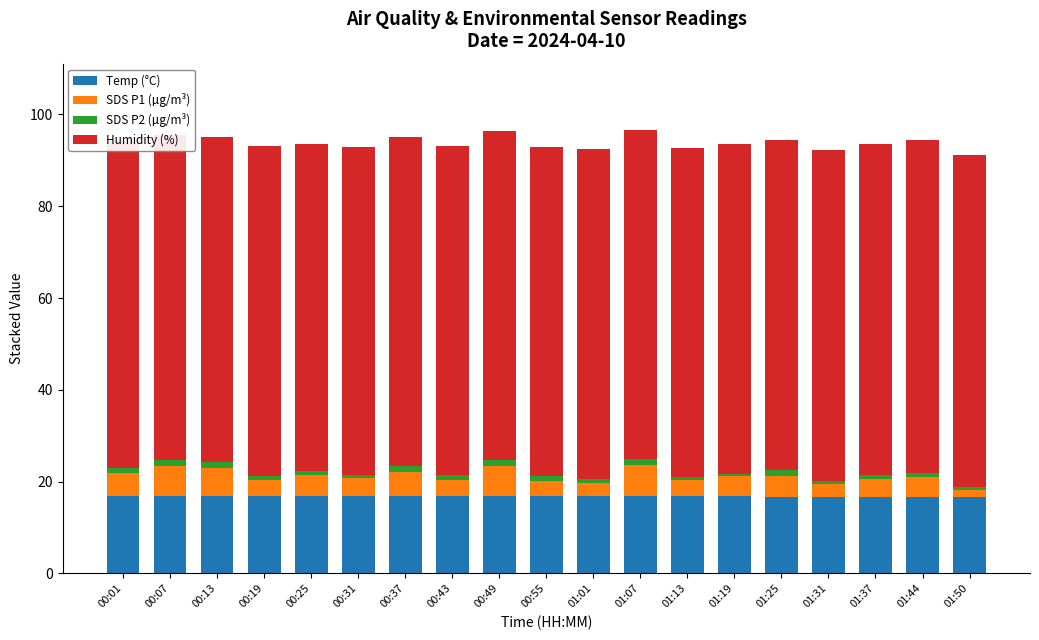

What is the highest value of the Temp (°C) series?

16.9